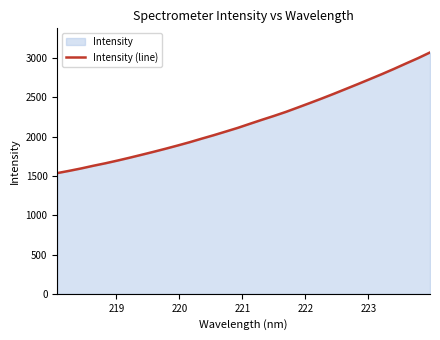

What is the greatest value displayed?

3071.4